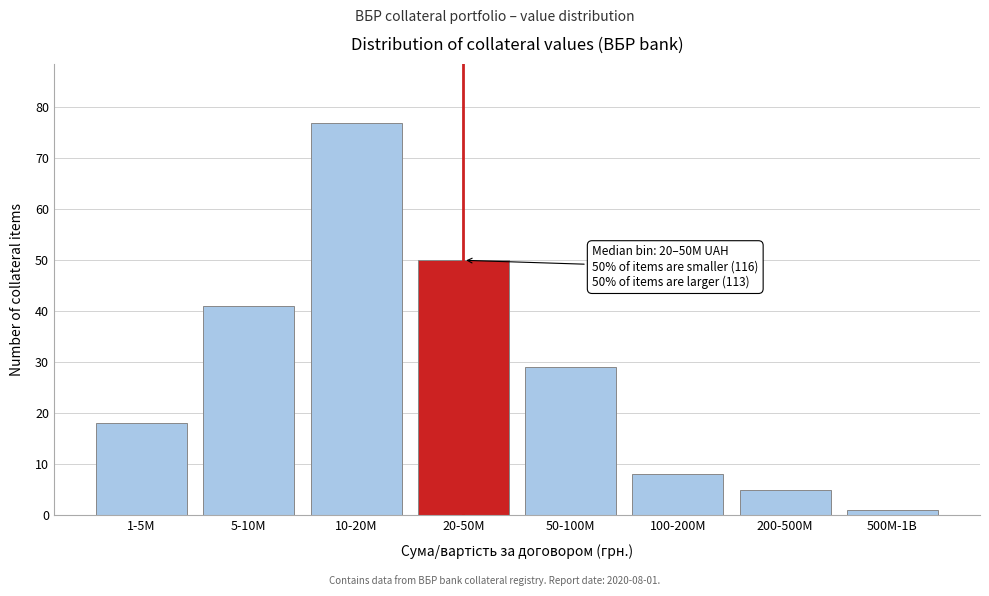

Reading right to left, transcribe all the data shown in this chart.

500M-1B=1	200-500M=5	100-200M=8	50-100M=29	20-50M=50	10-20M=77	5-10M=41	1-5M=18